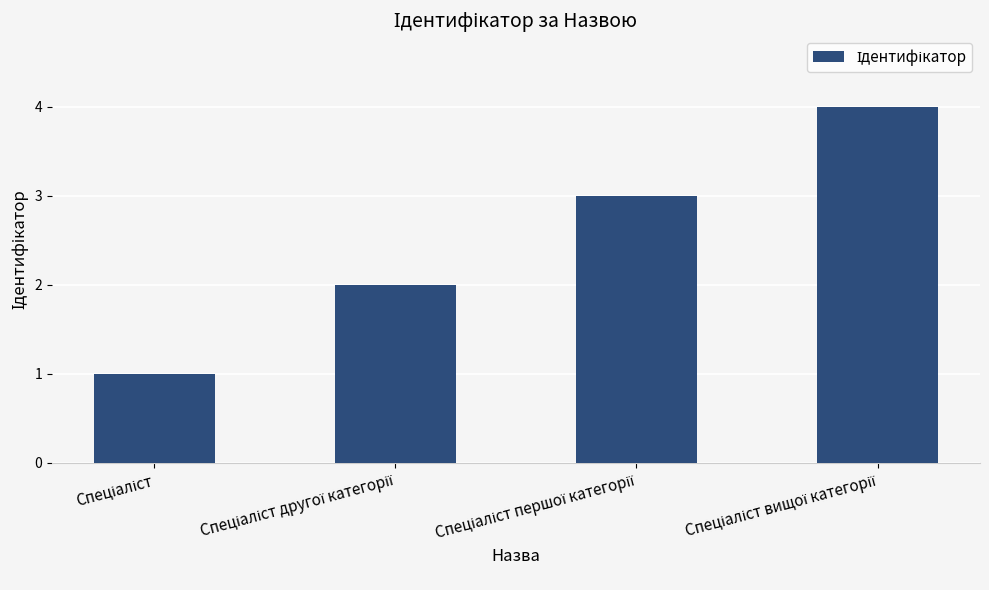

What is the greatest value displayed?

4